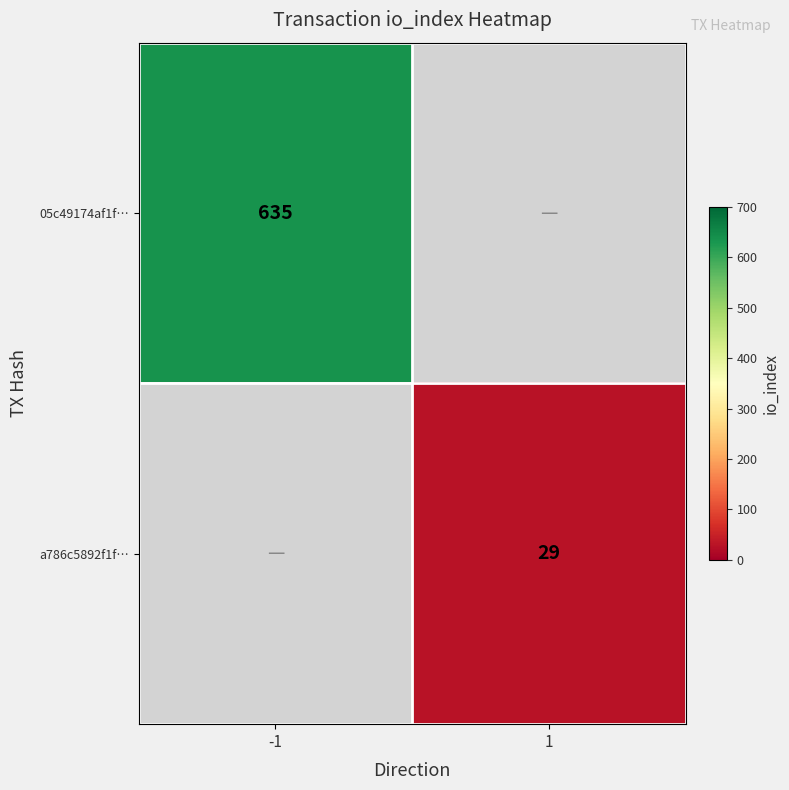

What is the maximum value shown in the chart?

635.0